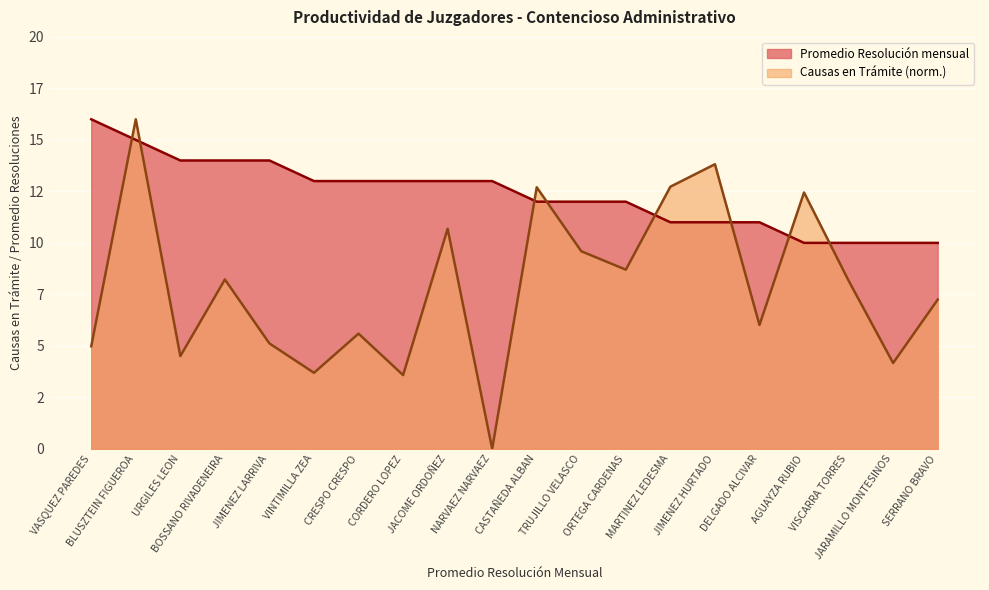

The Causas en Trámite series shows 18.8 at JACOME ORDOÑEZ. True or false?

False